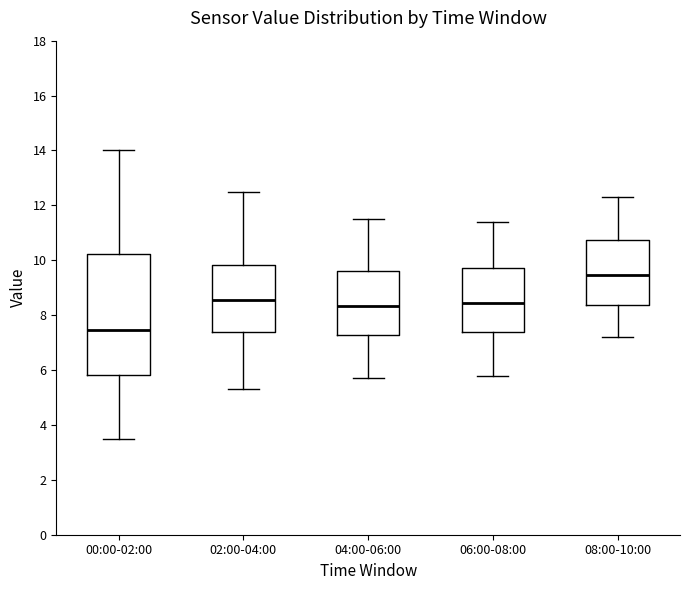

Reading left to right, transcribe this box plot: for each box, give where its median line is, the range the box spans, and where its two whiskers end, as read against the y-axis. The values are not printed on the chart, so give them approximately, as read against the axis.

00:00-02:00: median 7.4, box 5.8 to 10.2, whiskers 3.4 to 14.0
02:00-04:00: median 8.6, box 7.4 to 9.8, whiskers 5.4 to 12.6
04:00-06:00: median 8.4, box 7.2 to 9.6, whiskers 5.8 to 11.6
06:00-08:00: median 8.4, box 7.4 to 9.8, whiskers 5.8 to 11.4
08:00-10:00: median 9.4, box 8.4 to 10.8, whiskers 7.2 to 12.4